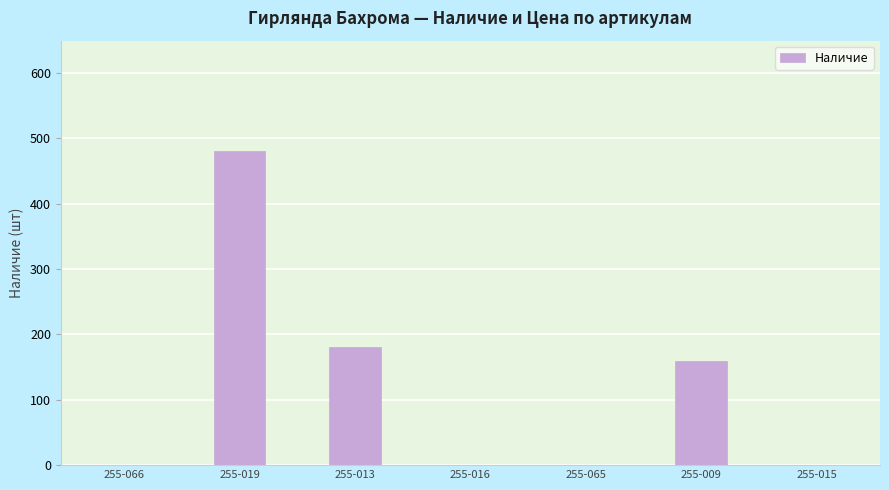

At which label is the value closest to 240?

255-013